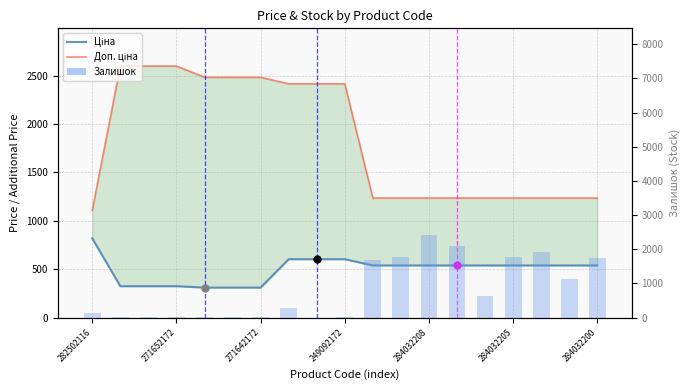

Reading left to right, transcribe all the data shown in this chart.

Ціна: 818.5	324.8	324.8	324.8	310.3	310.3	310.3	603.7	603.7	603.7	539.0	539.0	539.0	539.0	539.0	539.0	539.0	539.0	539.0
Доп. ціна: 1109.2	2598.3	2598.3	2598.3	2482.4	2482.4	2482.4	2414.8	2414.8	2414.8	1235.4	1235.4	1235.4	1235.4	1235.4	1235.4	1235.4	1235.4	1235.4
Залишок: 125.0	33.0	12.0	5.0	9.0	7.0	5.0	288.0	0.0	21.0	1674.0	1786.0	2419.0	2096.0	624.0	1776.0	1921.0	1120.0	1745.0